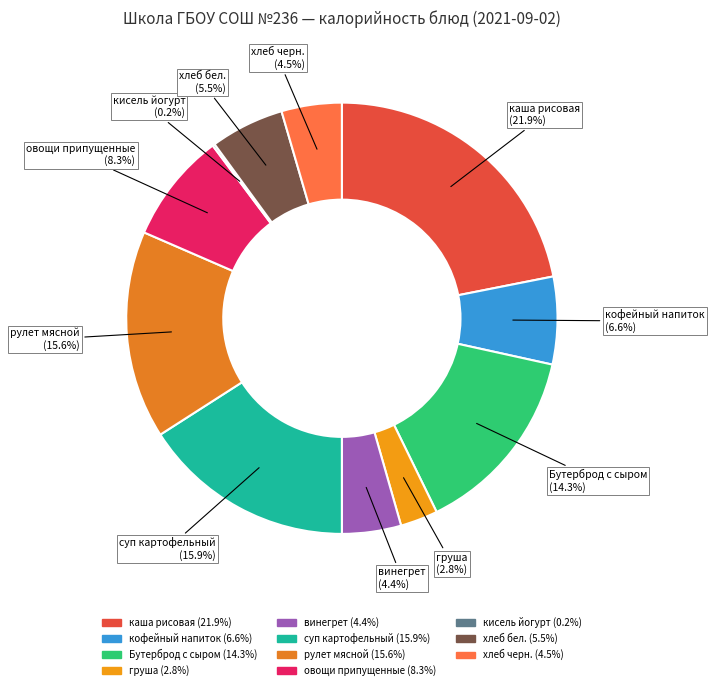

To the nearest percent, what portion does груша represent?

3%